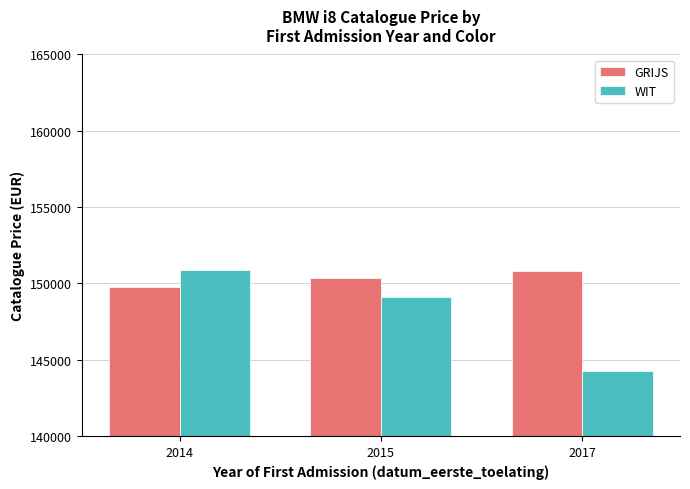

What is the value of the GRIJS bar at the 1st from the left?

149746.9